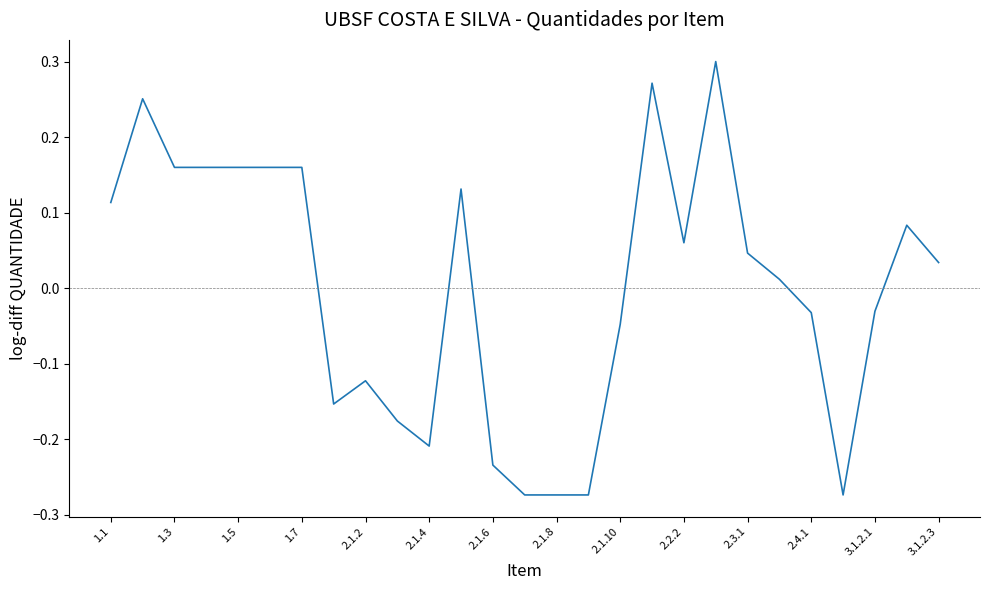

What is the difference between the maximum and minimum values?

0.6